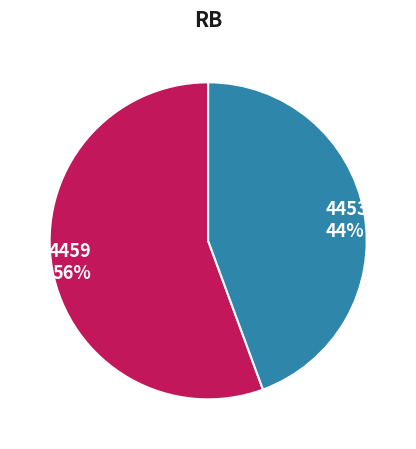

Which has a higher value, 4453 or 4459?

4459